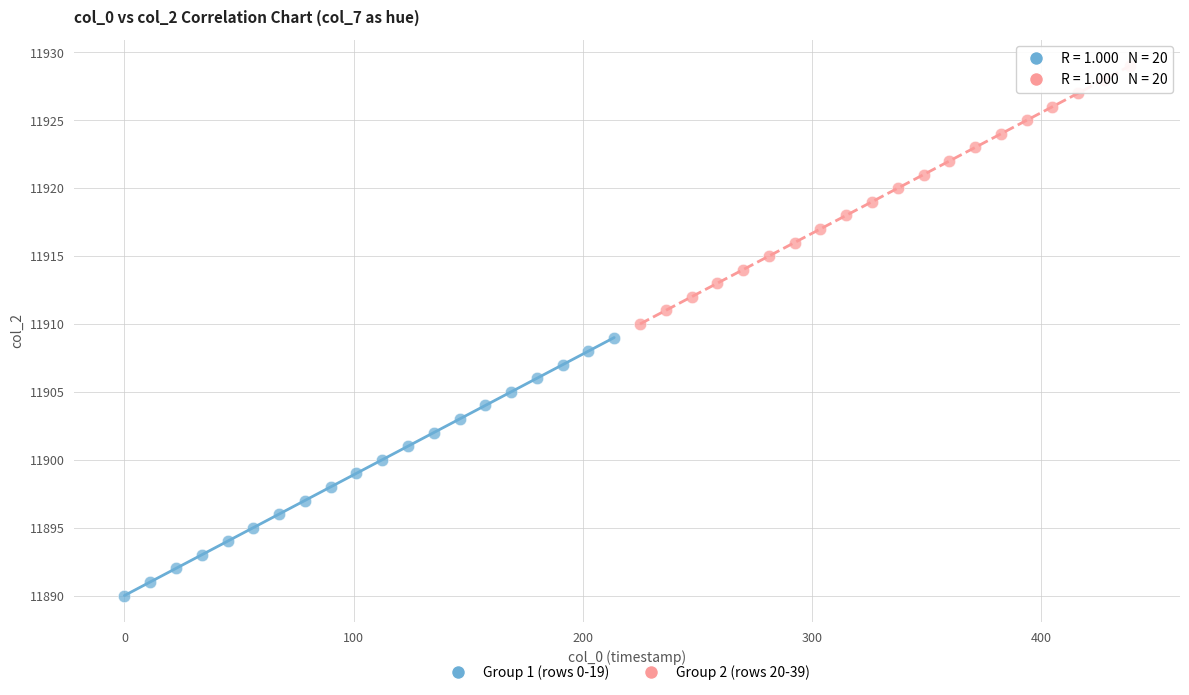

Which series reaches the minimum Y coordinate?

Group 1 (rows 0-19)